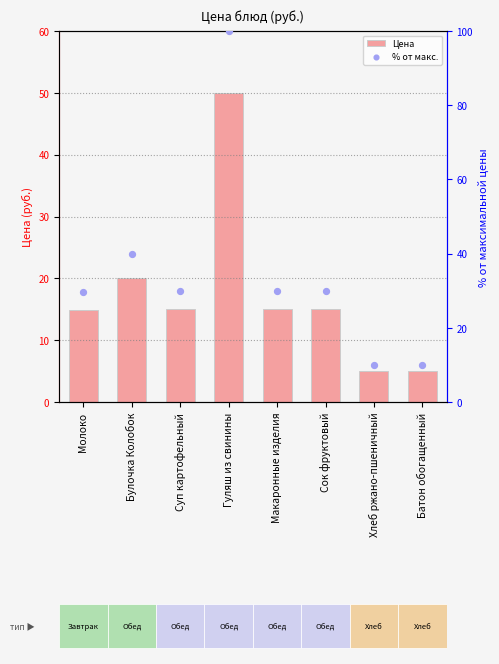

Which series reaches the maximum Y coordinate?

% от макс.